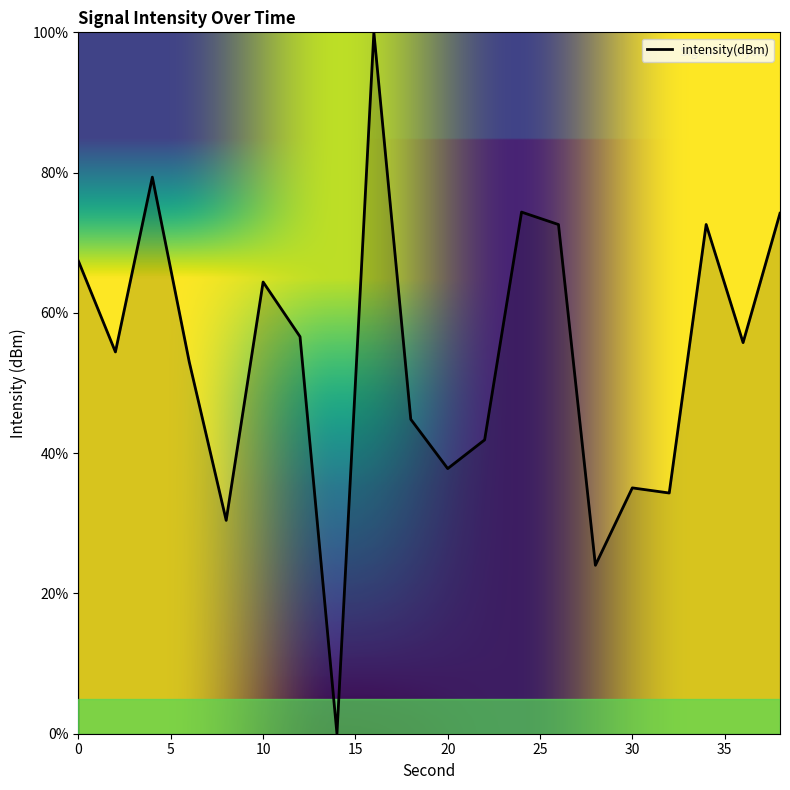

True or false: there are more than 2 points higher than both neighbors.

True